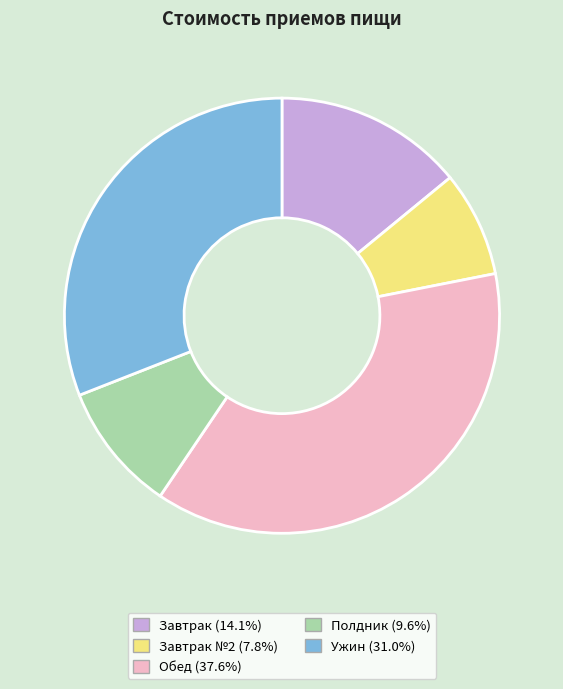

Is there any slice that represents more than half of the pie?

No